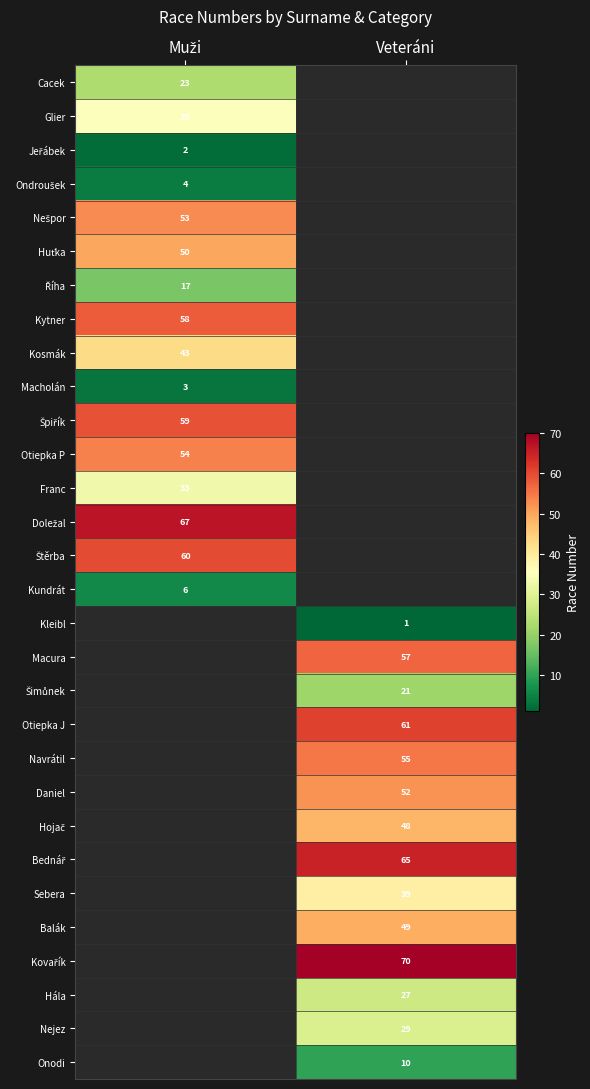

The value of Sebera at Veteráni is 39. True or false?

True